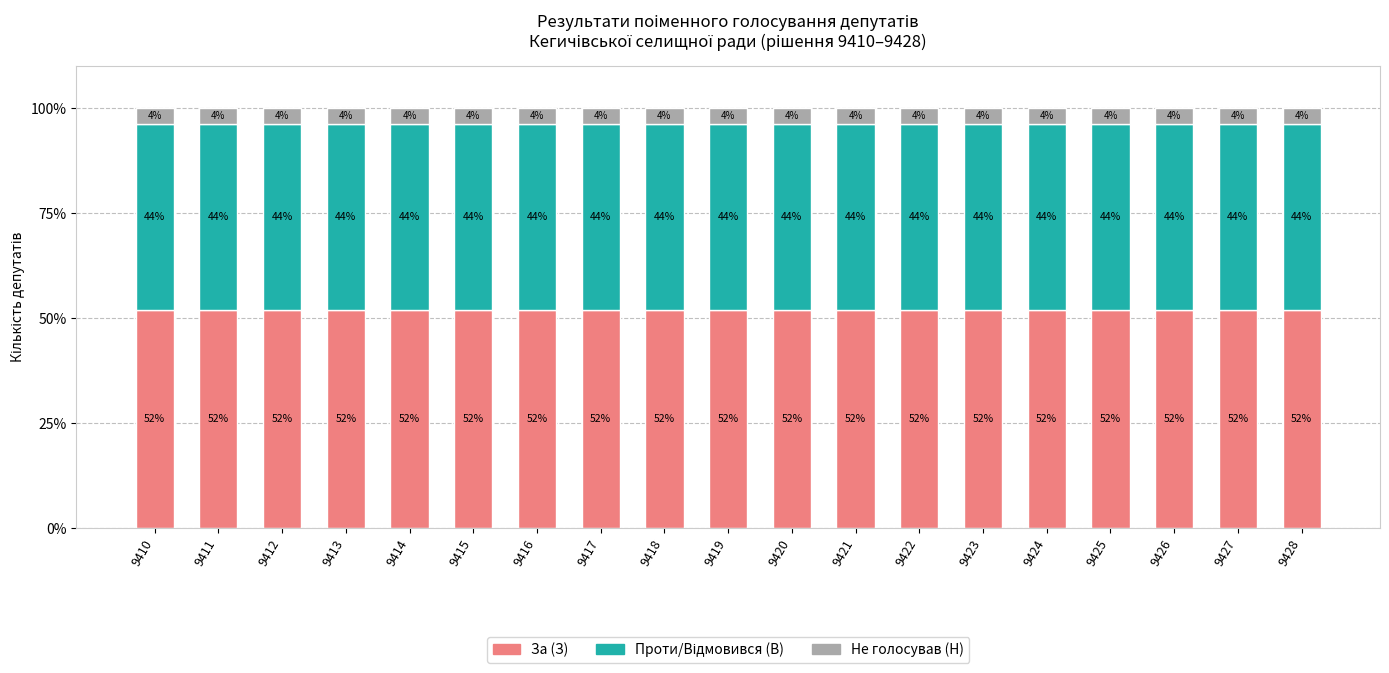

The Проти/Відмовився (В) series shows 44.4 at 9410. True or false?

True